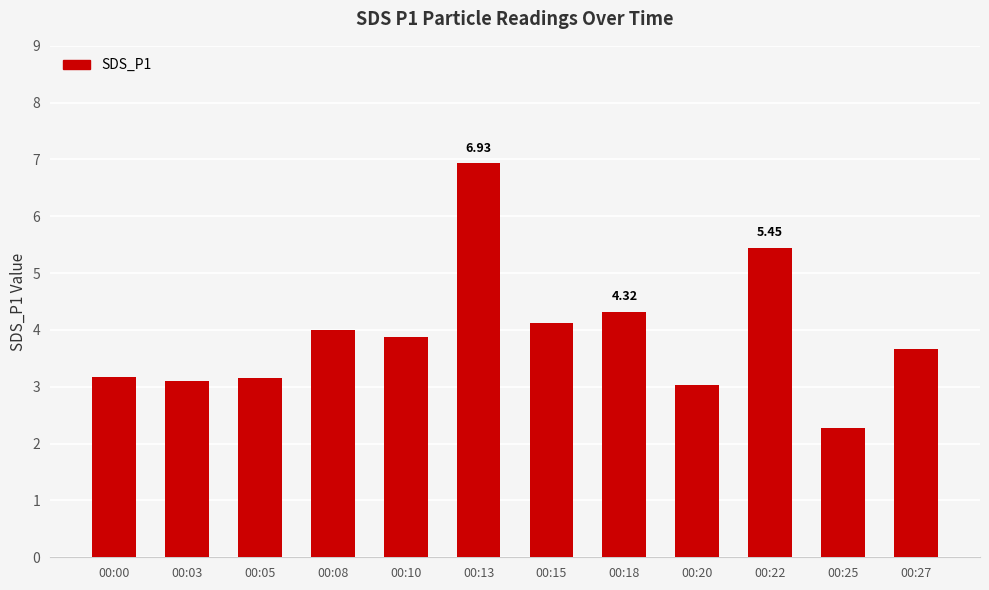

What is the change in value from 00:08 to 00:13?

+2.9